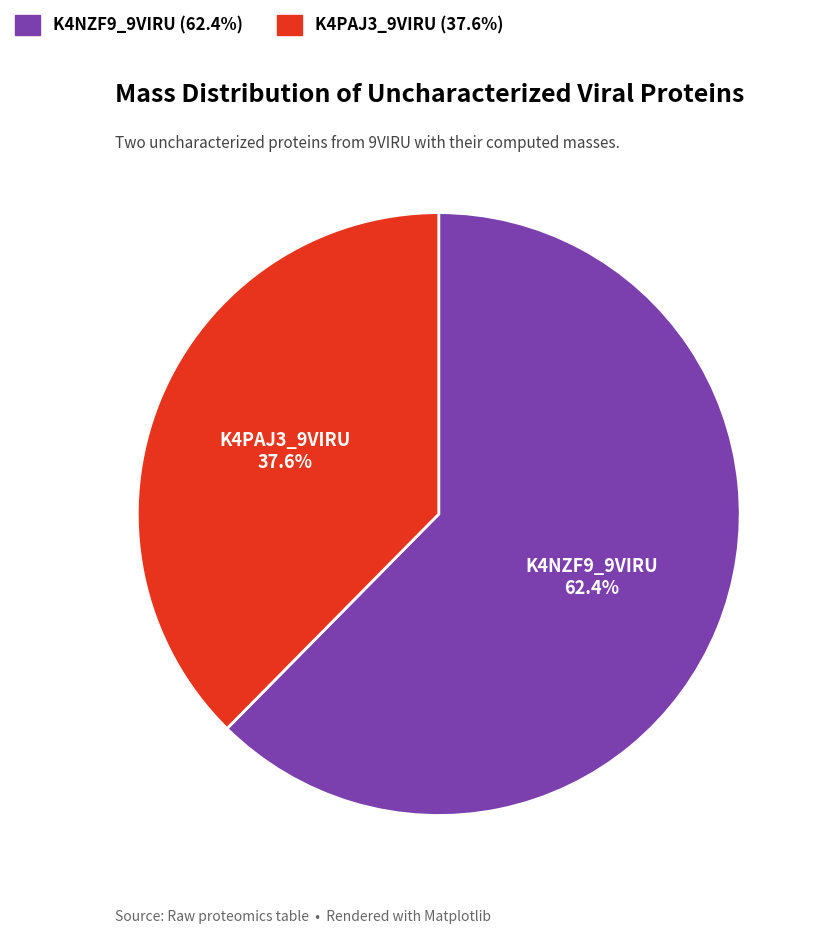

What is the ratio of the value at K4PAJ3_9VIRU to the value at K4NZF9_9VIRU?

0.6